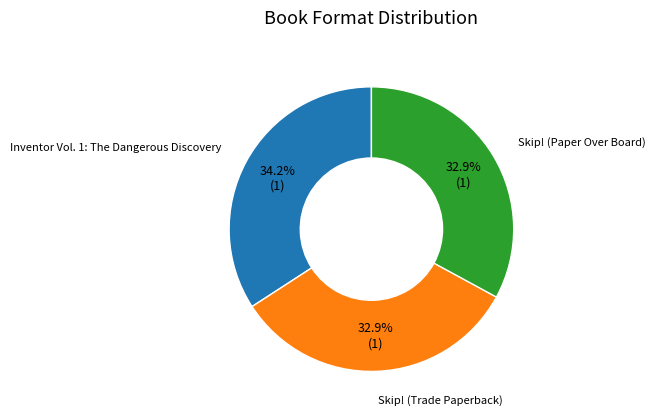

Does any single category account for the majority?

No